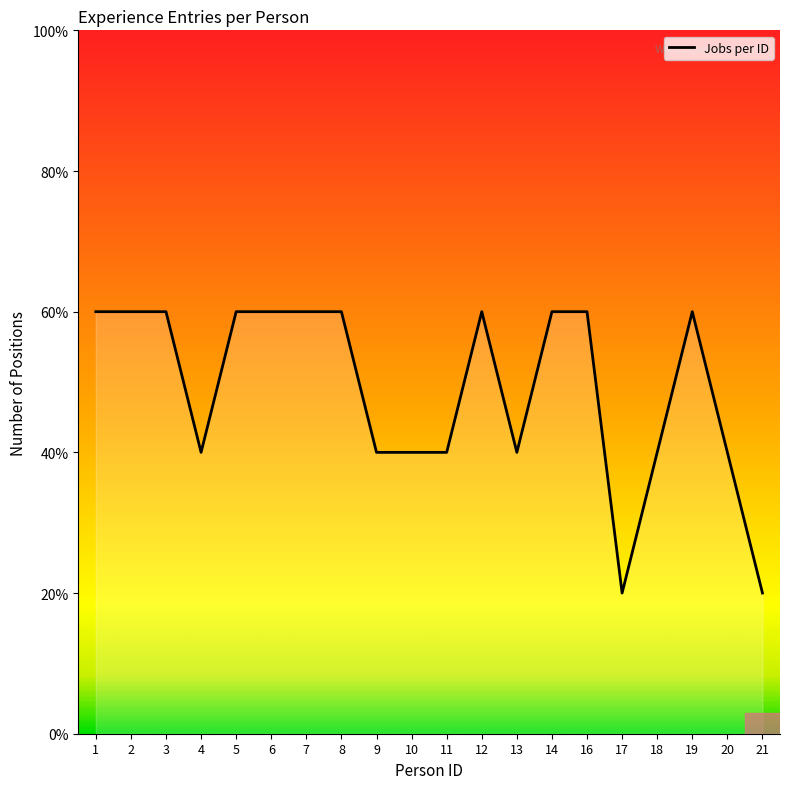

What is the value of the 14th point from the left?

3